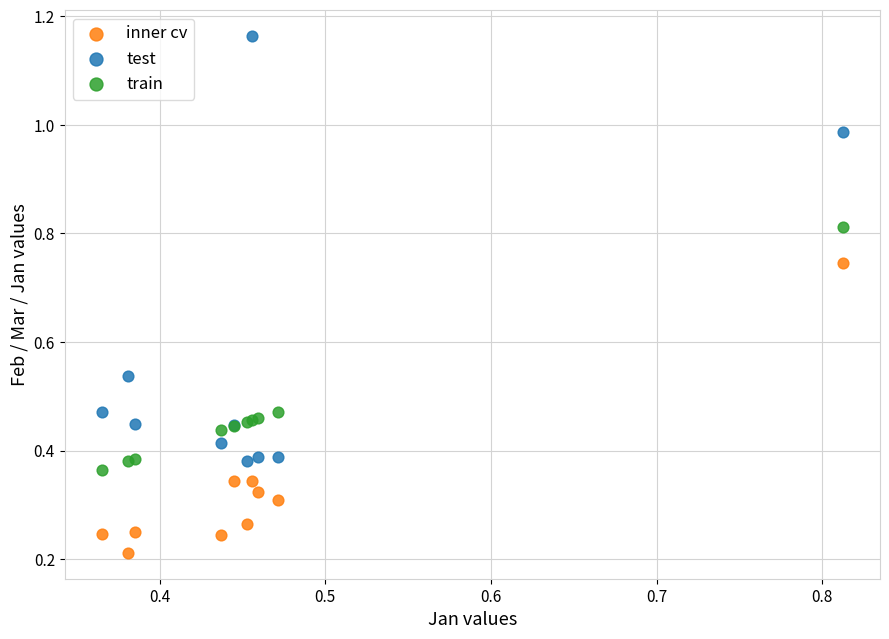

Which series contains the highest Y value?

test